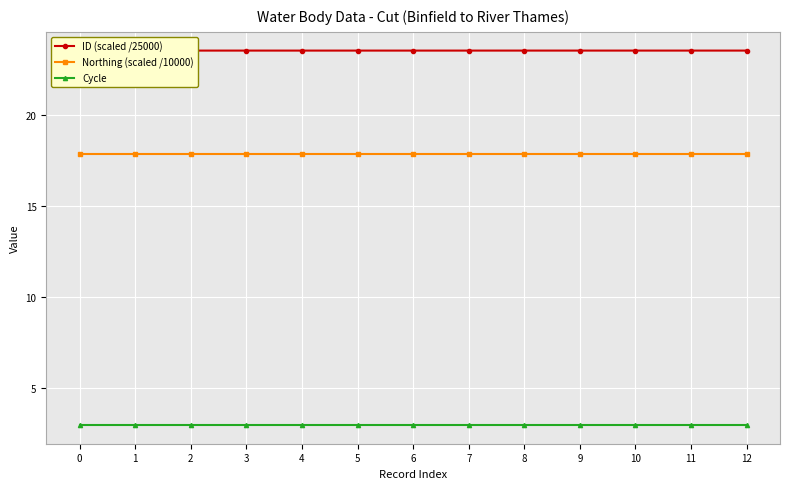

What are all the series names shown in the legend?

ID (scaled /25000), Northing (scaled /10000), Cycle